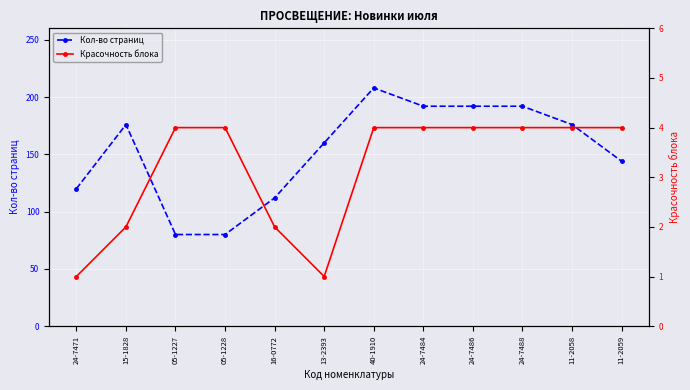

True or false: Кол-во страниц and Красочность блока cross at least once.

False